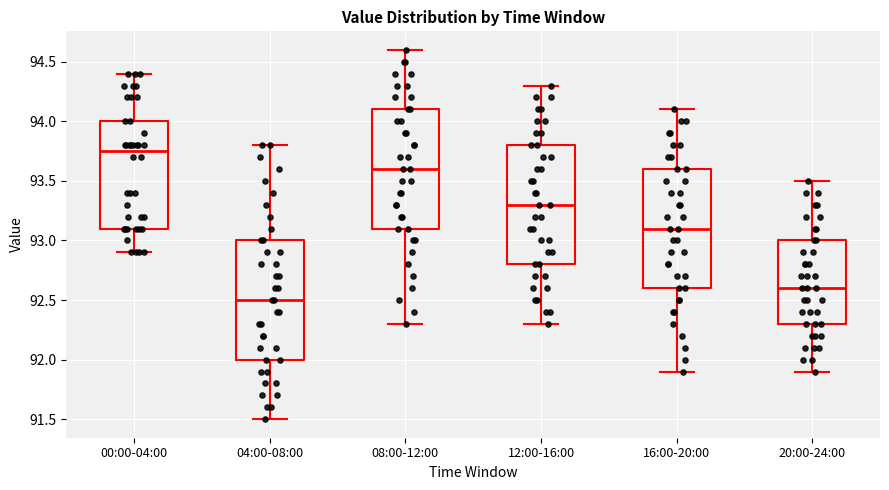

Where does the upper whisker of the box for 08:00-12:00 end on the y-axis? The values are not printed on the chart, so give them approximately, as read against the axis.

94.60